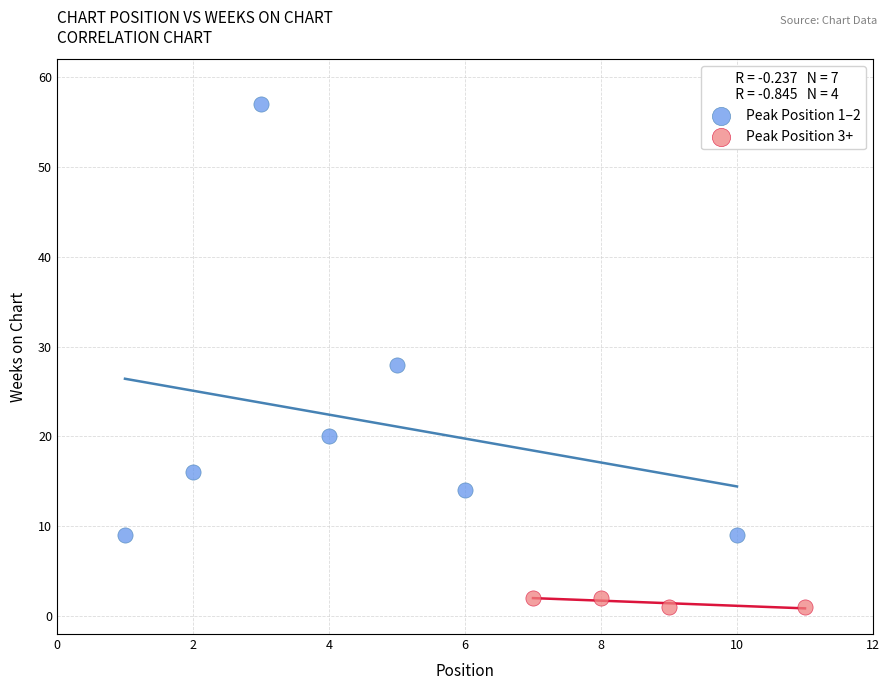

Which series contains the lowest Y value?

Peak Position 3+